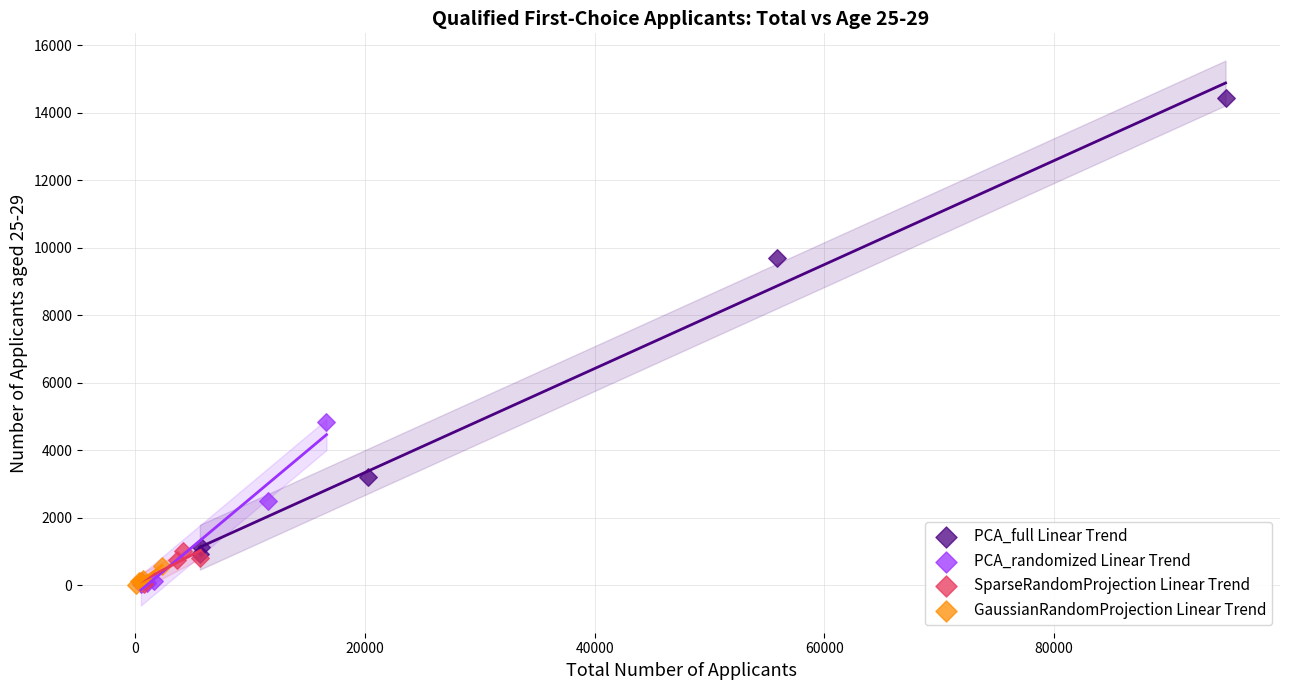

Which series has the largest Y range (max minus min)?

PCA_full Linear Trend